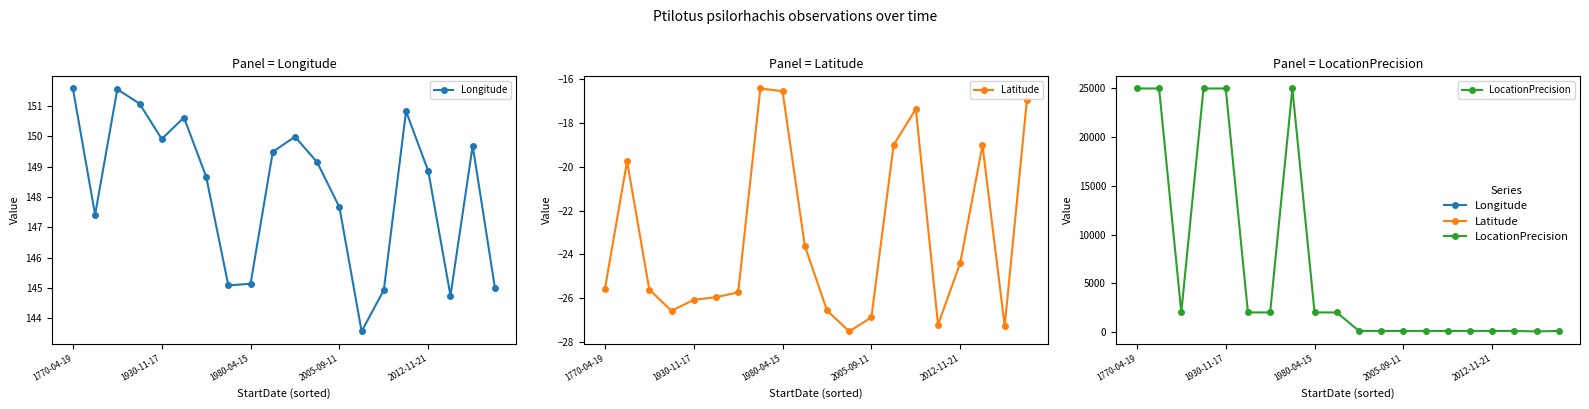

What is the difference between the highest and lowest values at 6?

2025.7